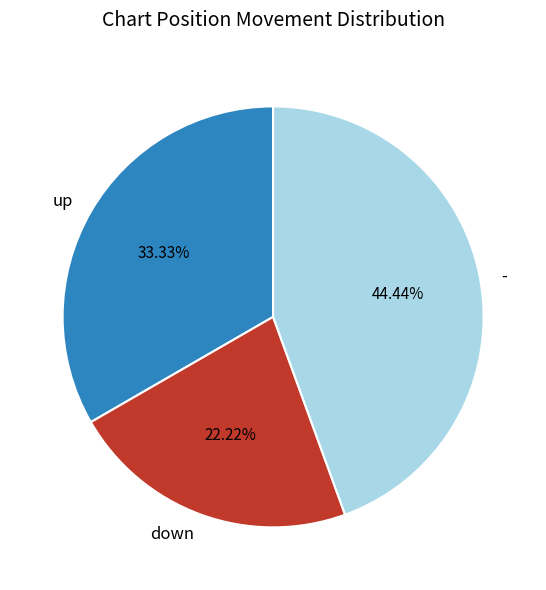

Is there any slice that represents more than half of the pie?

No